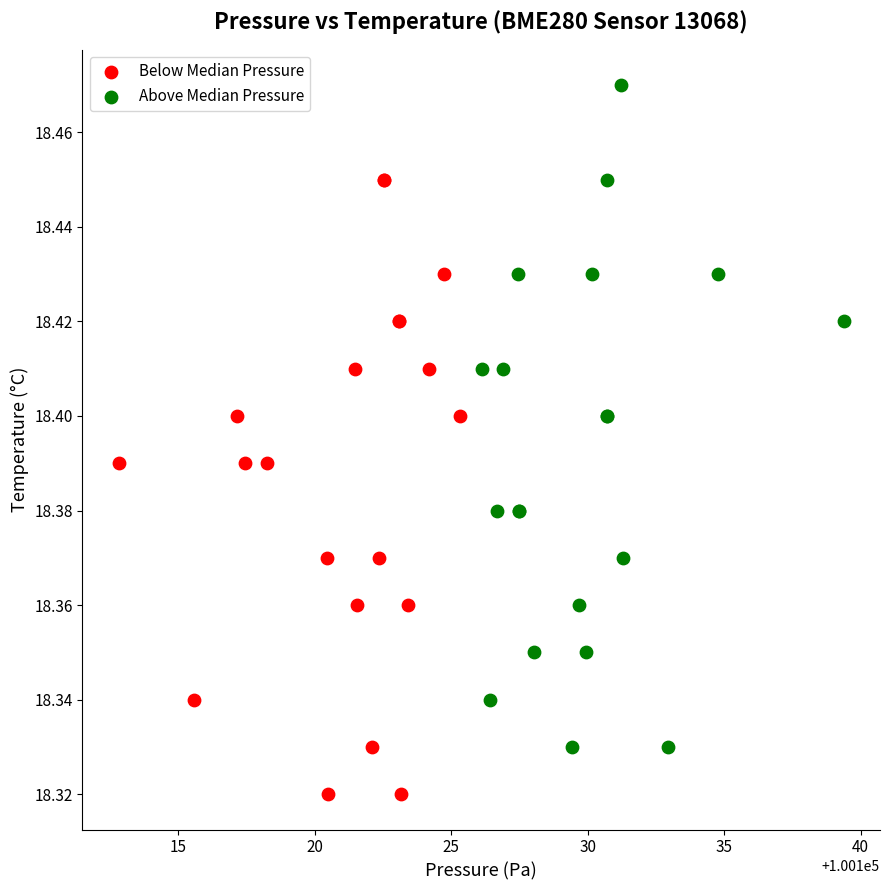

Which series reaches the minimum Y coordinate?

Below Median Pressure